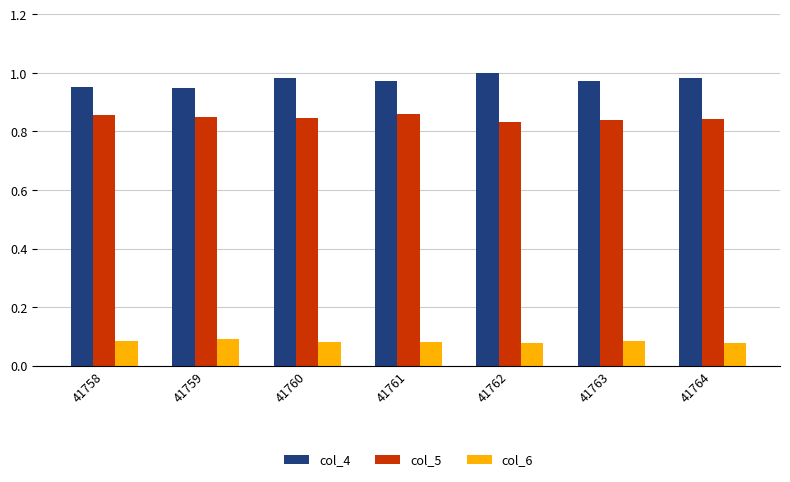

True or false: col_5 has a value of 0.2 at 41764.

False